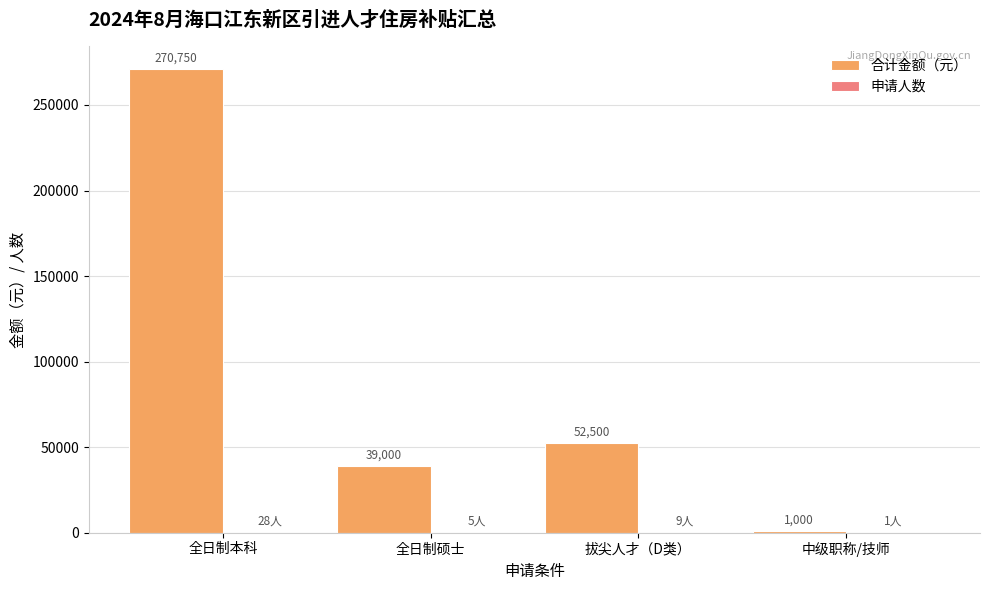

At which category does the chart reach its peak across all series?

全日制本科